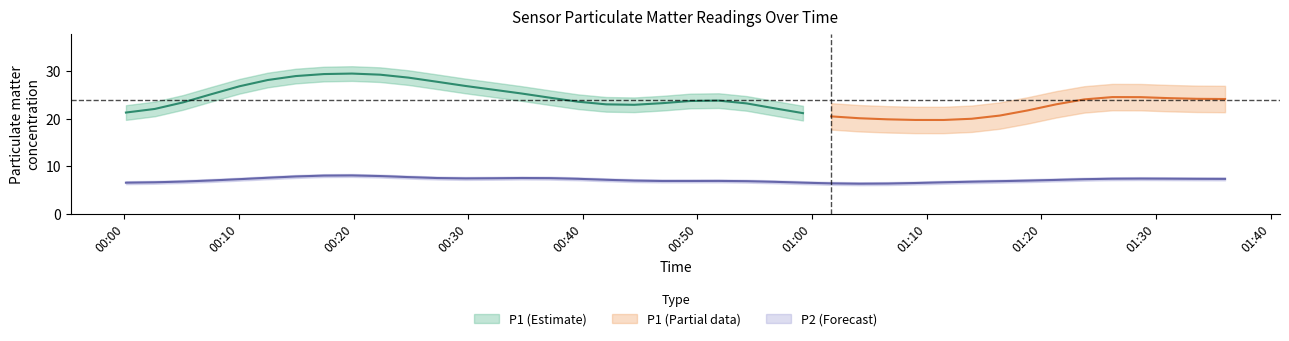

Between 29 and 38, which series saw the biggest shift?

P1